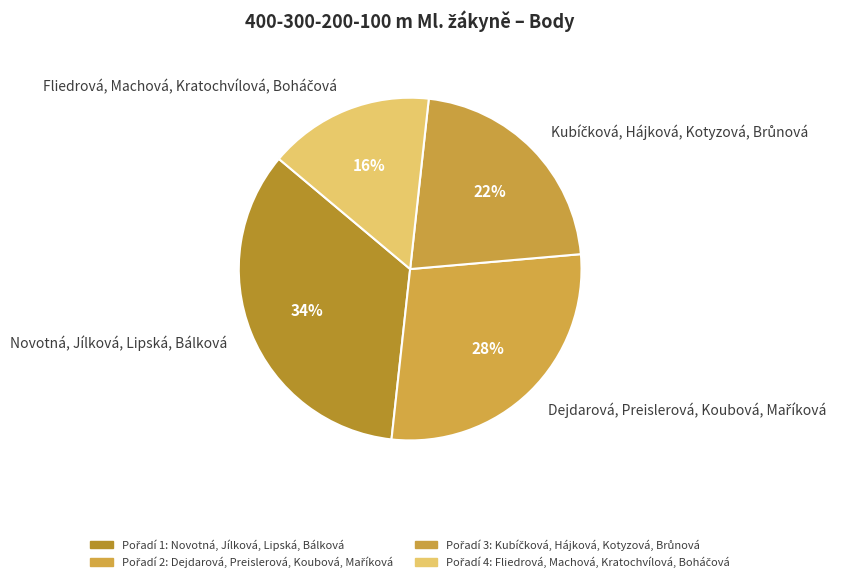

To the nearest percent, what is the average slice percentage?

25%